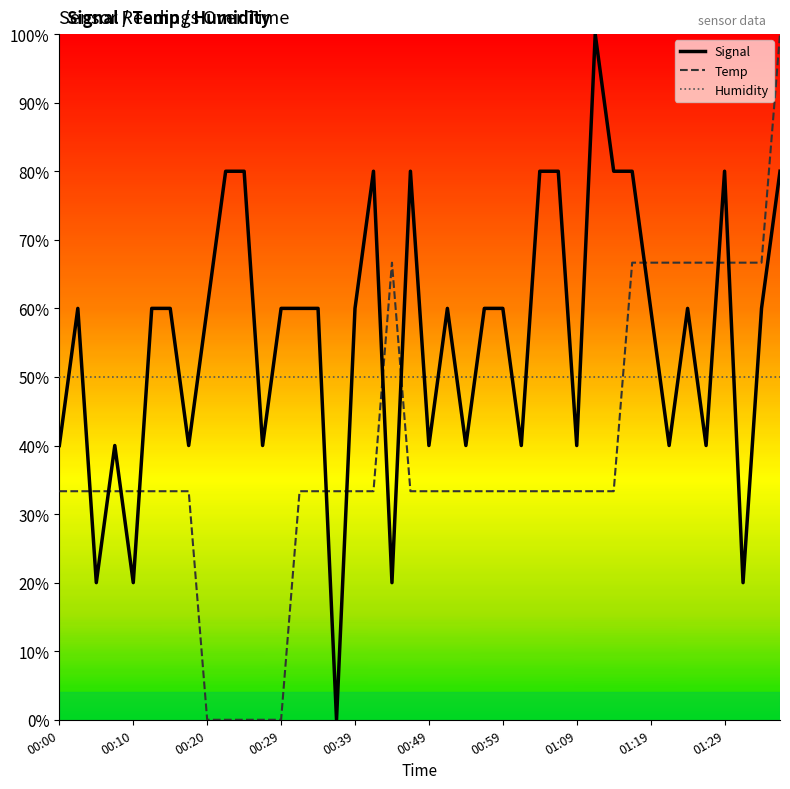

Which series has the largest total across all categories?

Signal